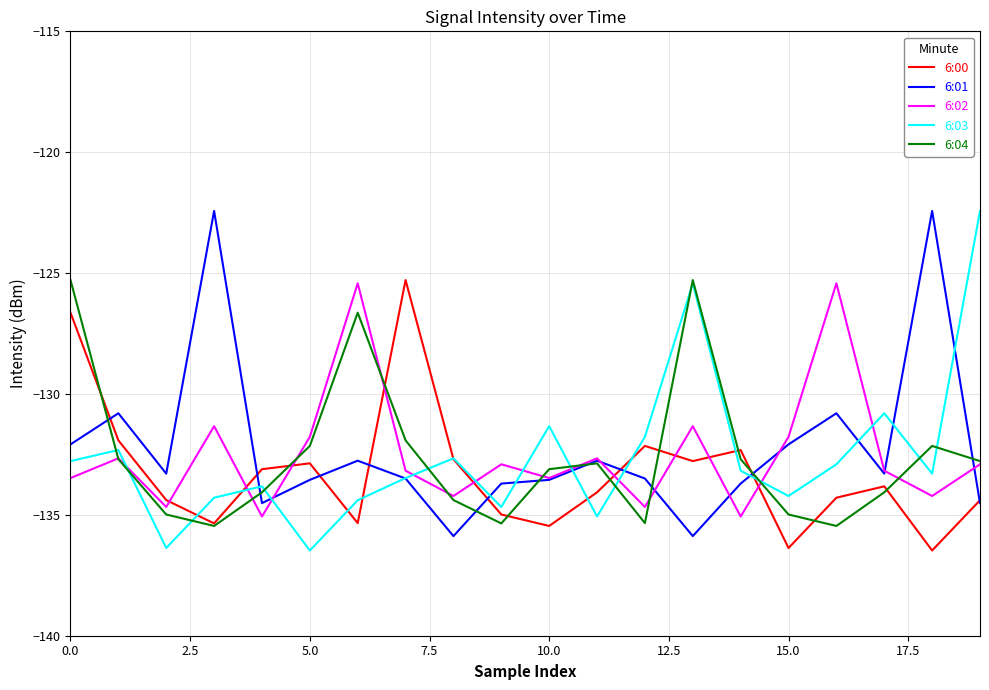

Which series ends up on top after the final intersection of 6:02 and 6:01?

6:02